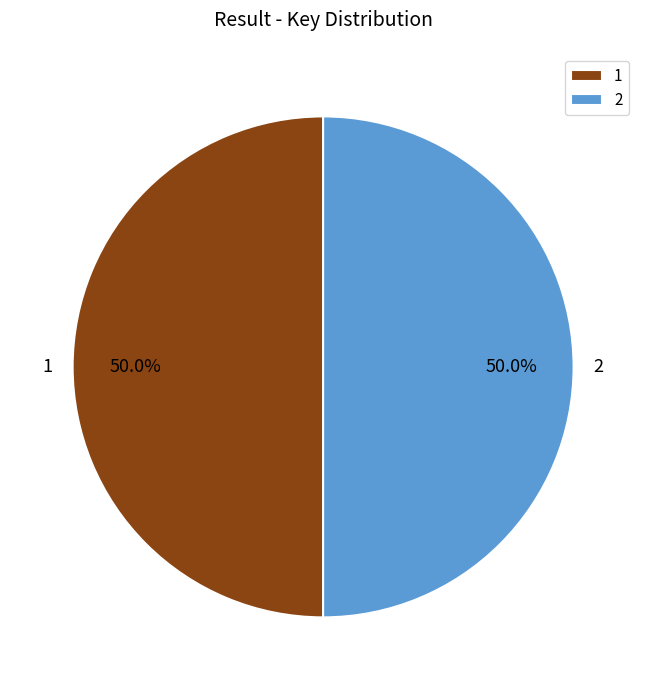

True or false: 2 accounts for 50% of the total.

True